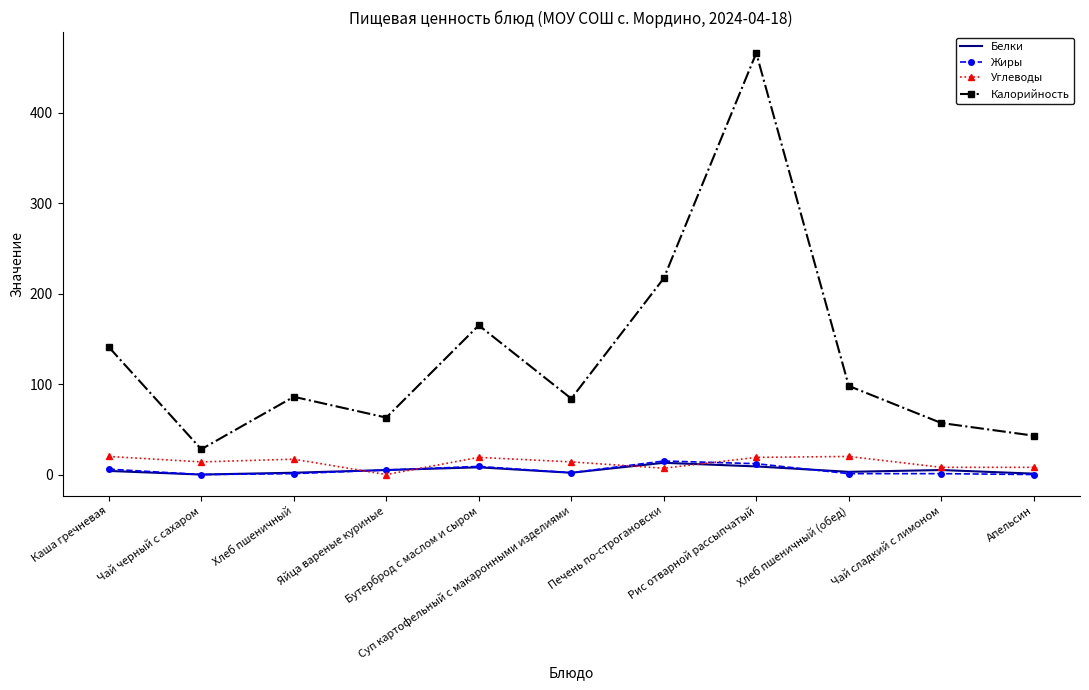

What are all the series names shown in the legend?

Белки, Жиры, Углеводы, Калорийность